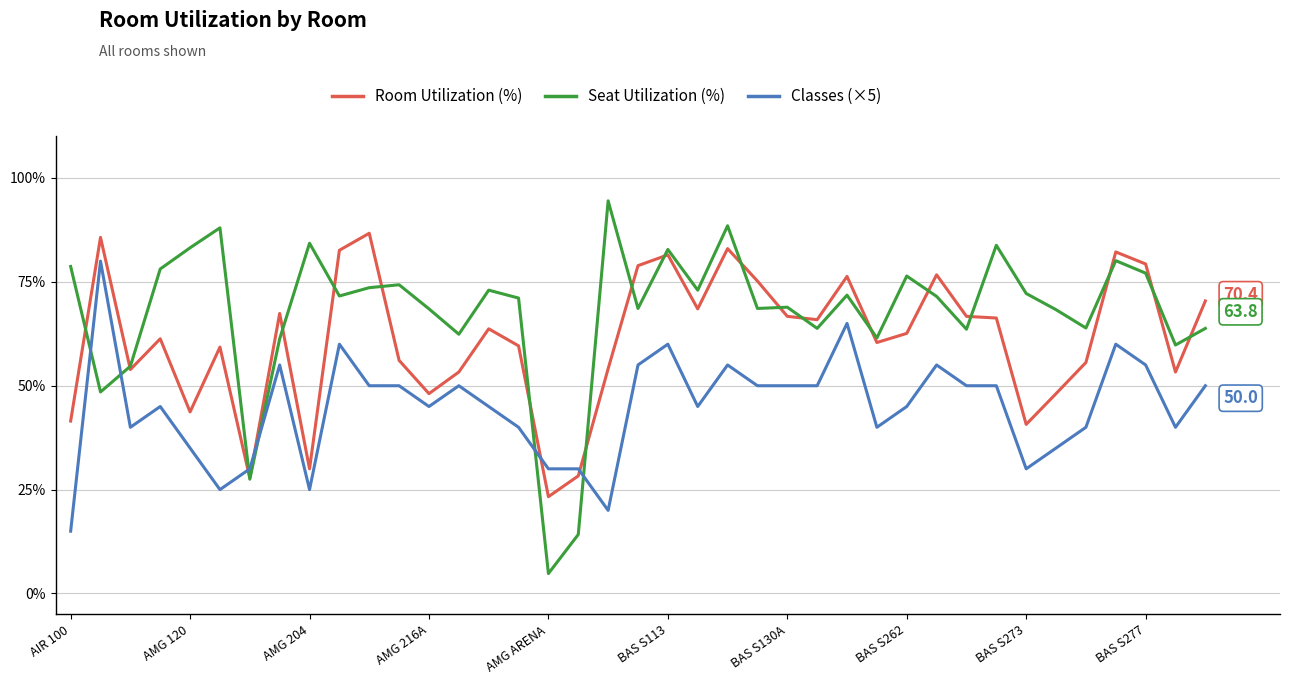

Does the chart display data point markers on the line(s)?

No